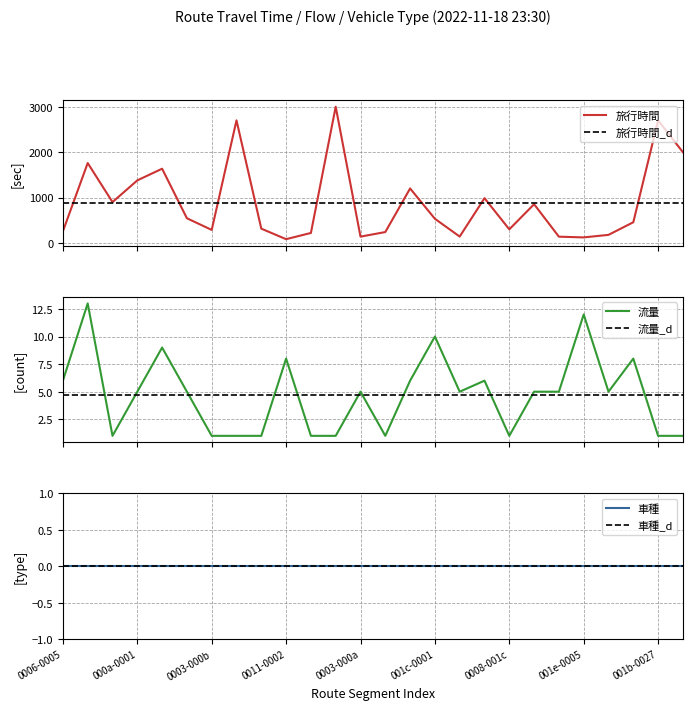

What is the difference between the second highest and second lowest values in the 旅行時間 series?

2578